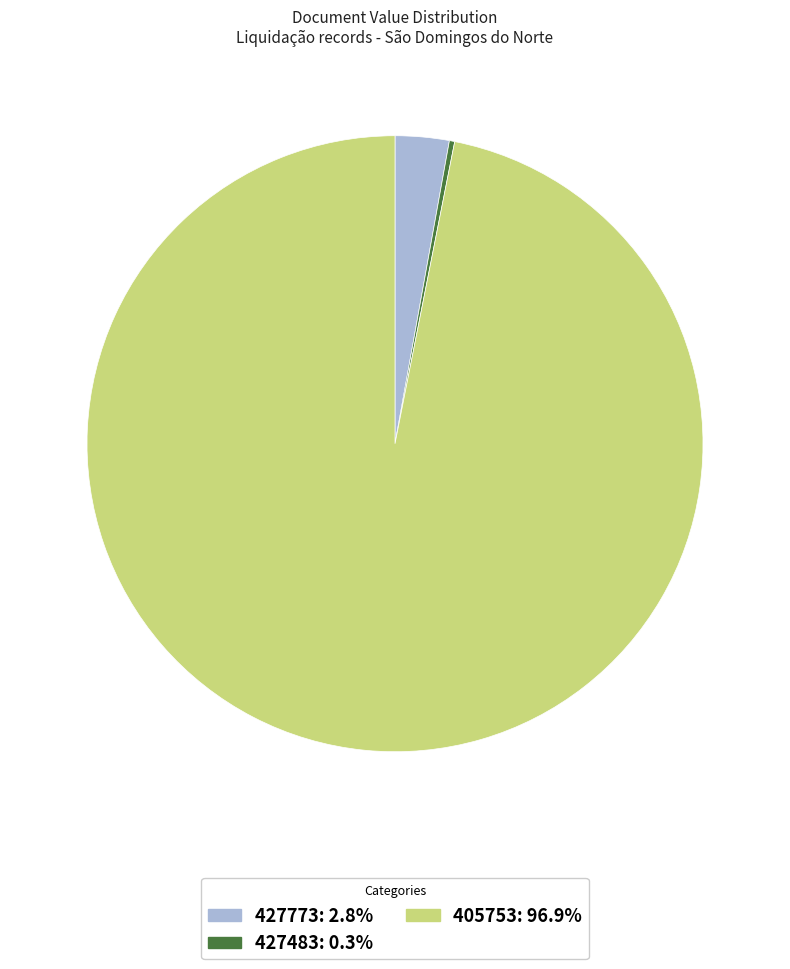

Is the sum of 405753 and 427773 greater than half?

Yes